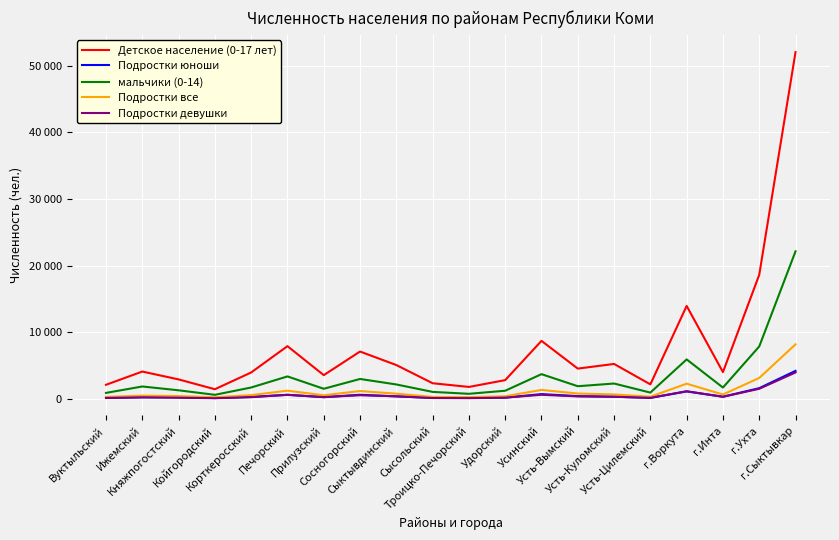

What is the approximate value of мальчики (0-14) at Койгородский?

625